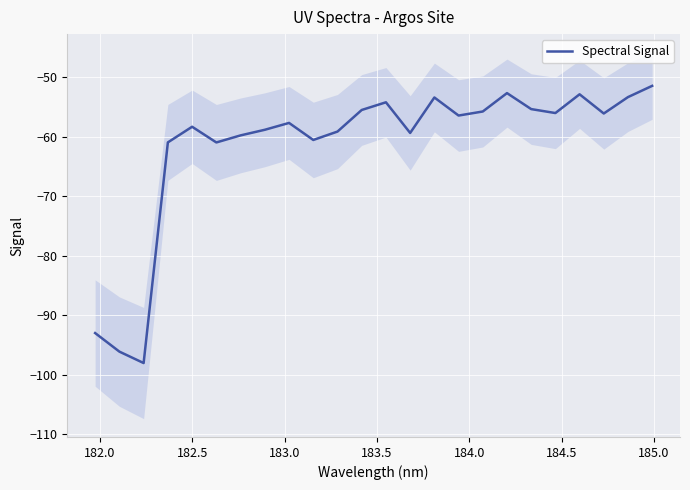

What is the minimum value for Spectral Signal?

-98.0